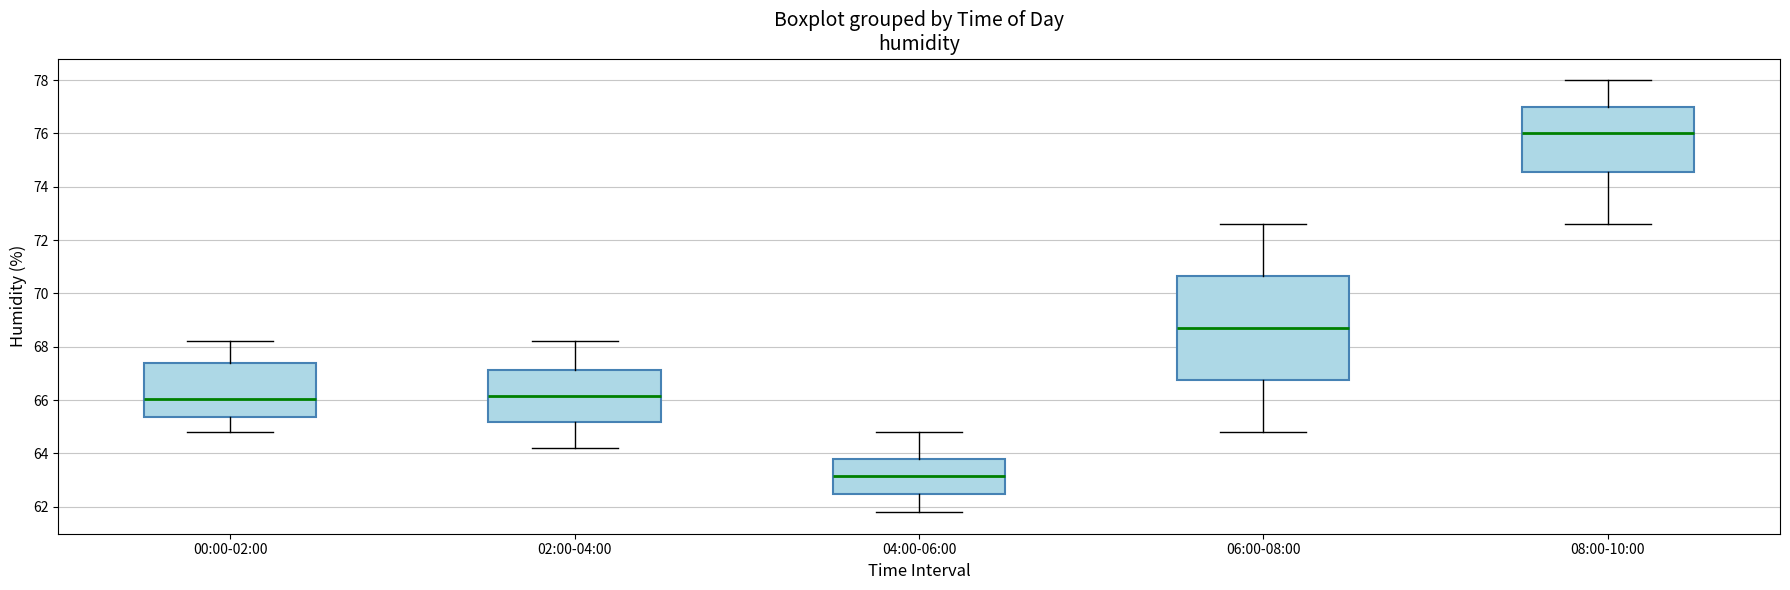

Comparing the boxes themselves (not the whiskers), which one is the tallest?

06:00-08:00